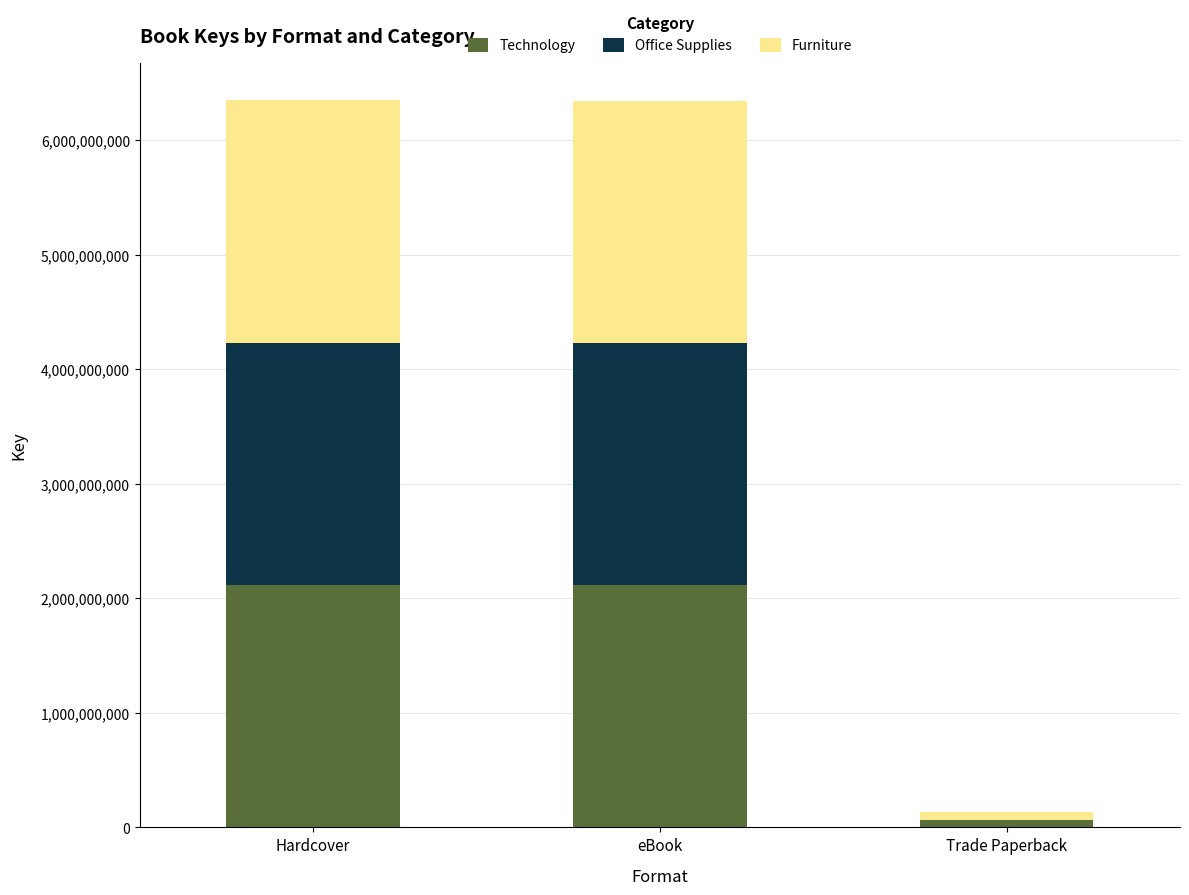

Does the chart contain stacked bars?

Yes